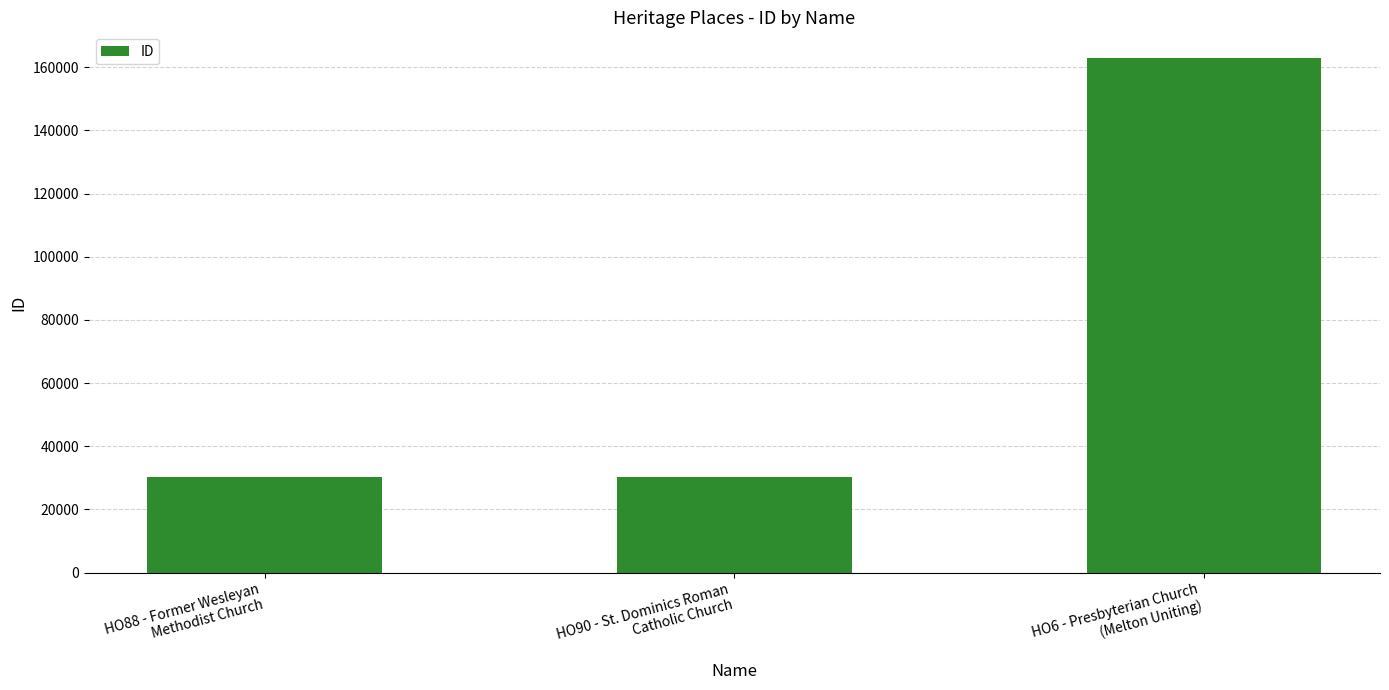

Between HO6 - Presbyterian Church
(Melton Uniting) and HO90 - St. Dominics Roman
Catholic Church, which is larger?

HO6 - Presbyterian Church
(Melton Uniting)